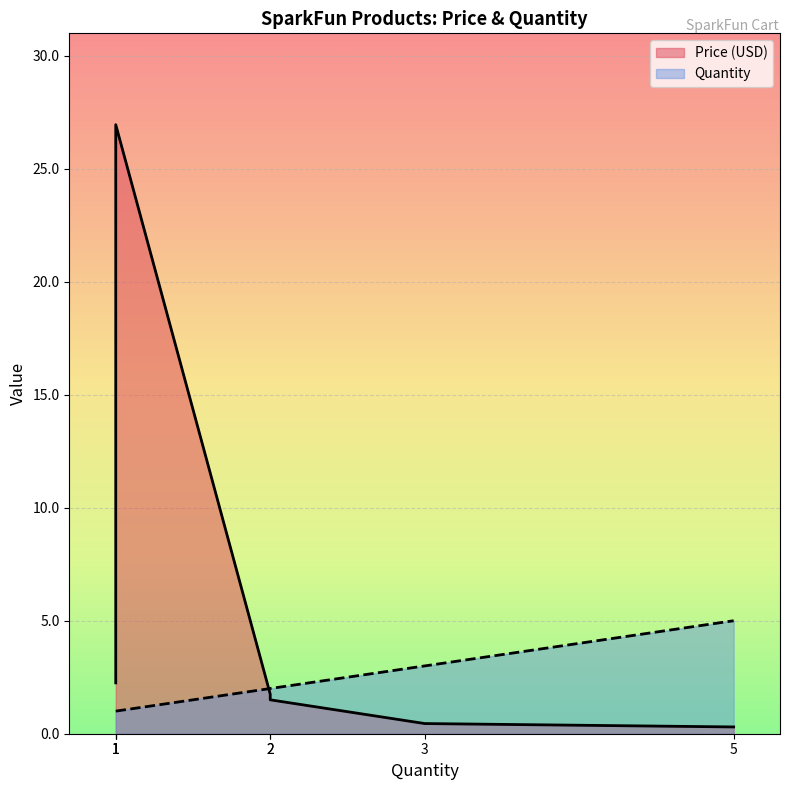

Which series has the largest total across all categories?

Price (USD)